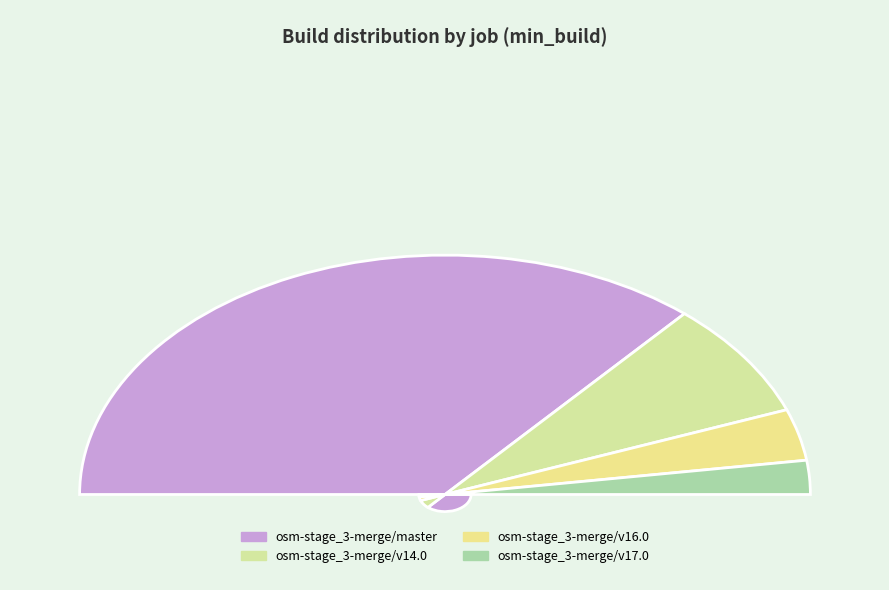

Approximately how many times larger is the value at osm-stage_3-merge/v14.0 compared to osm-stage_3-merge/v17.0?

3.4